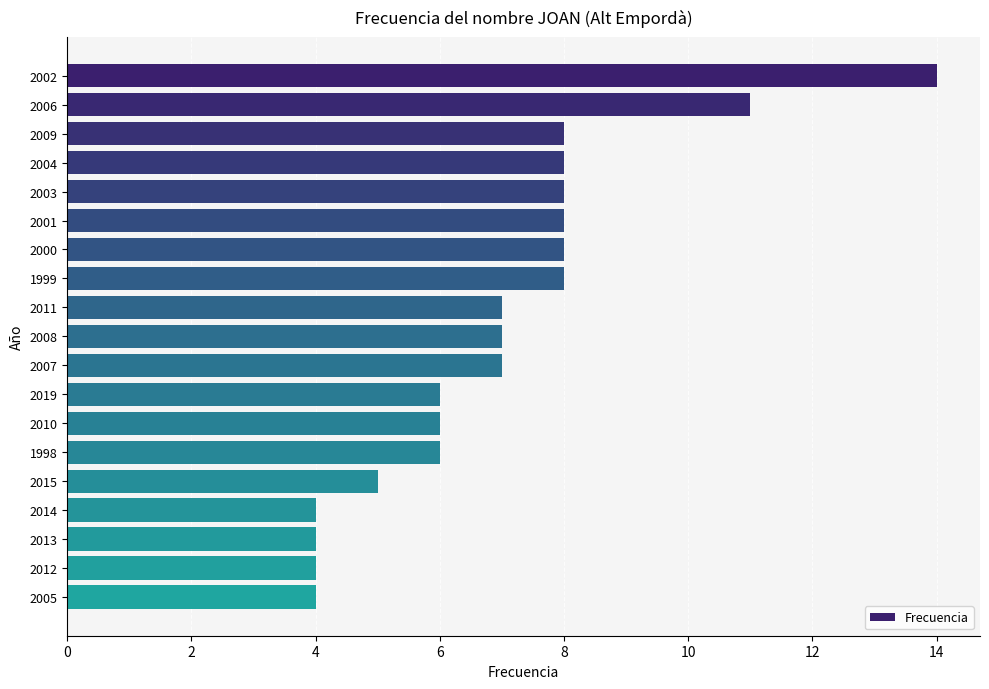

What is the difference between the maximum and minimum values?

10